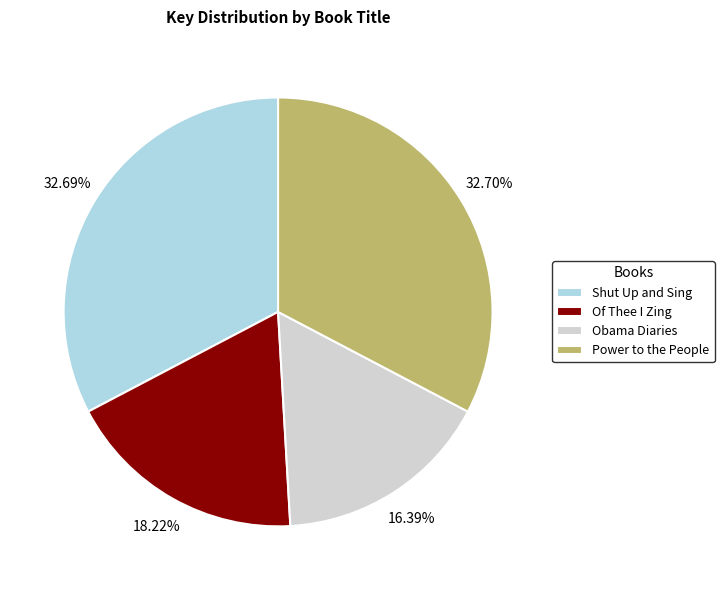

What is the smallest slice in the pie chart?

Obama Diaries